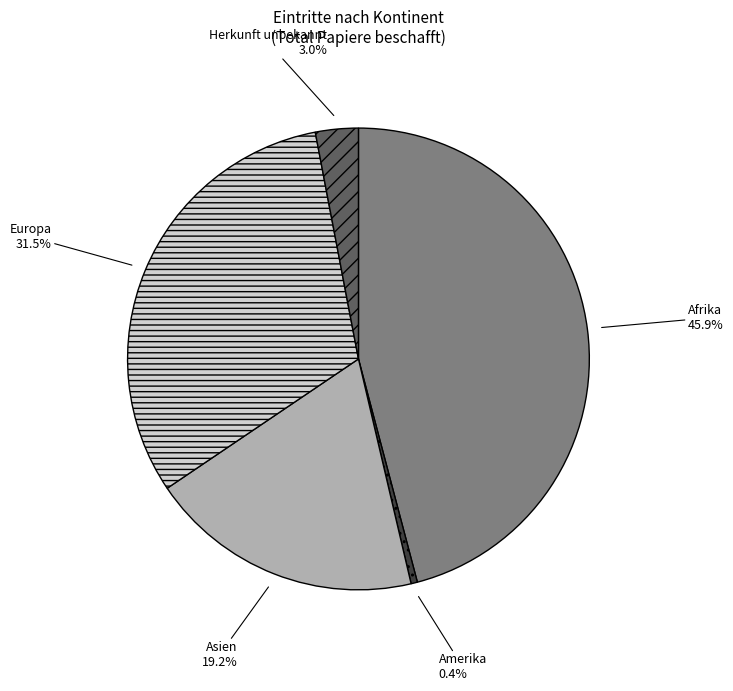

Rank the categories by value from lowest to highest.

Amerika, Herkunft unbekannt, Asien, Europa, Afrika